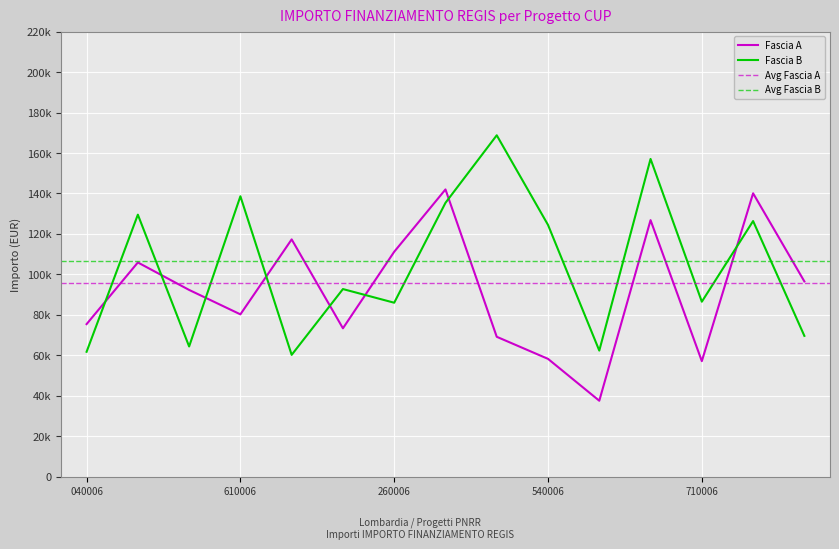

Which series has the largest total across all categories?

Fascia B